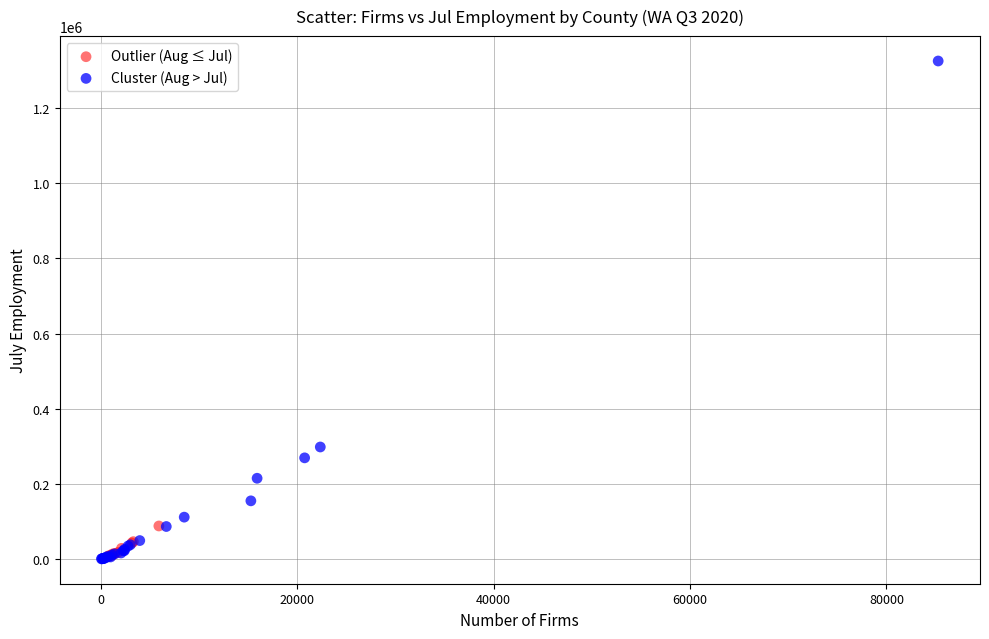

What are all the series names shown in the legend?

Outlier (Aug ≤ Jul), Cluster (Aug > Jul)